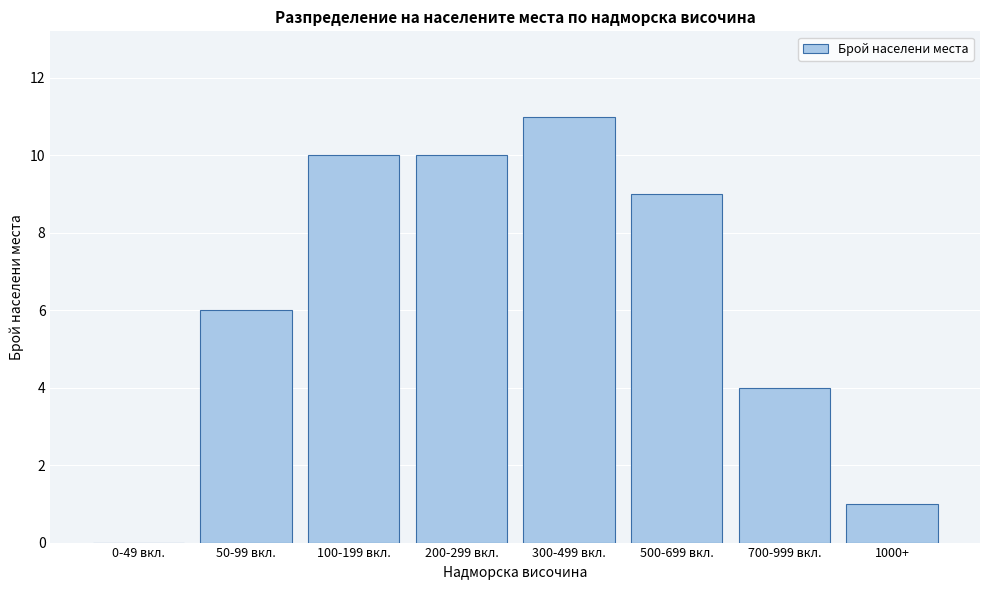

Reading left to right, extract all data points from this chart.

0-49 вкл.=0	50-99 вкл.=6	100-199 вкл.=10	200-299 вкл.=10	300-499 вкл.=11	500-699 вкл.=9	700-999 вкл.=4	1000+=1